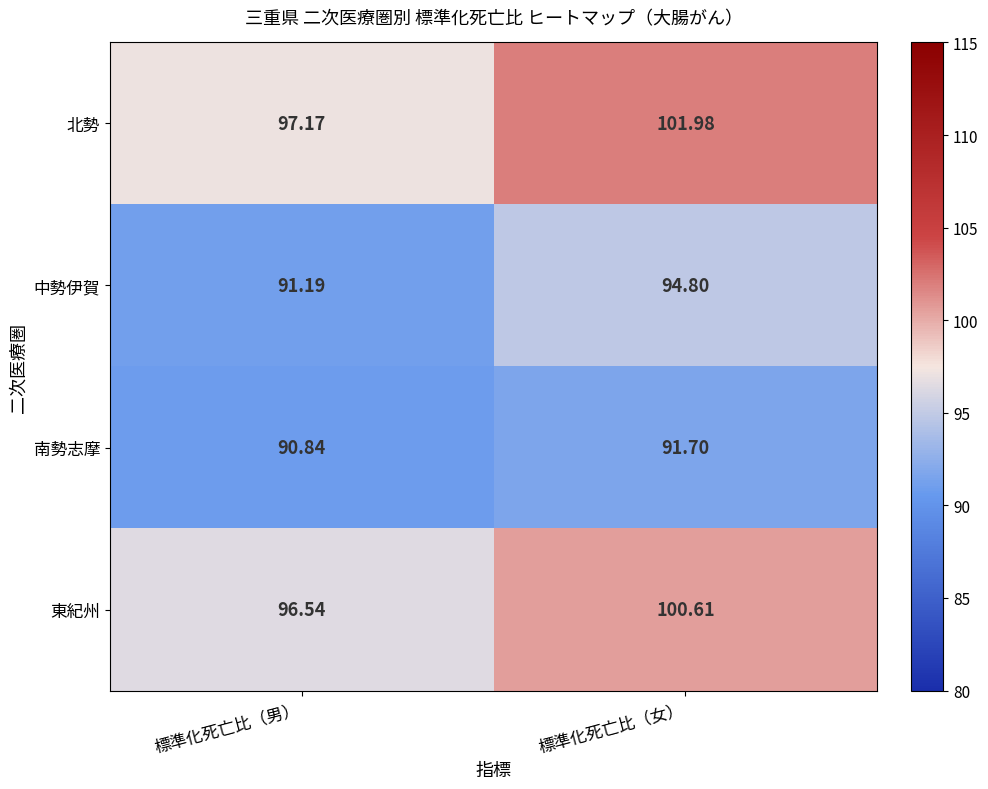

At which category is the sum across all series the highest?

標準化死亡比（女）